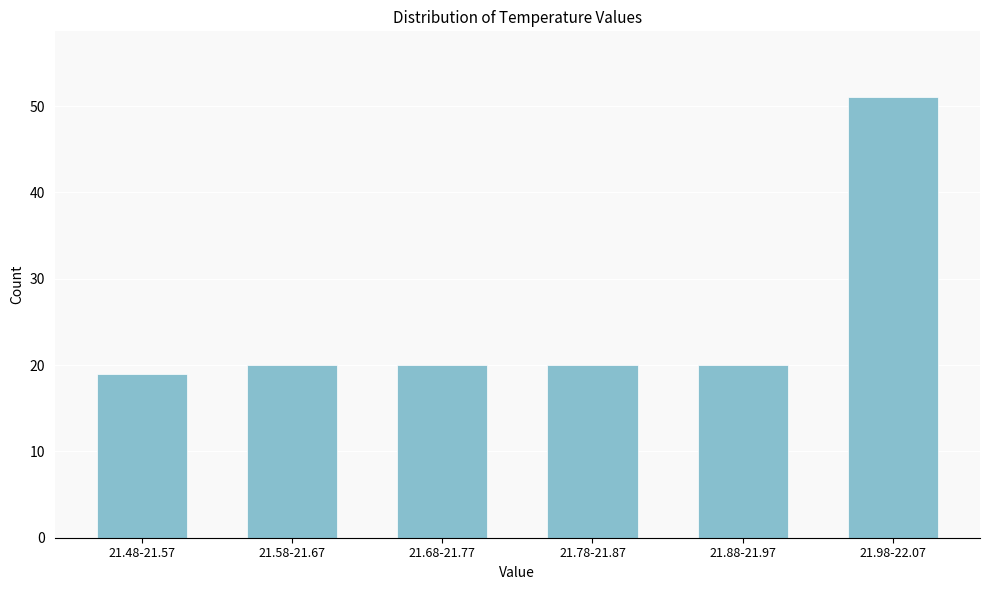

Reading left to right, what are all the values shown in this chart?

21.48-21.57=19	21.58-21.67=20	21.68-21.77=20	21.78-21.87=20	21.88-21.97=20	21.98-22.07=51